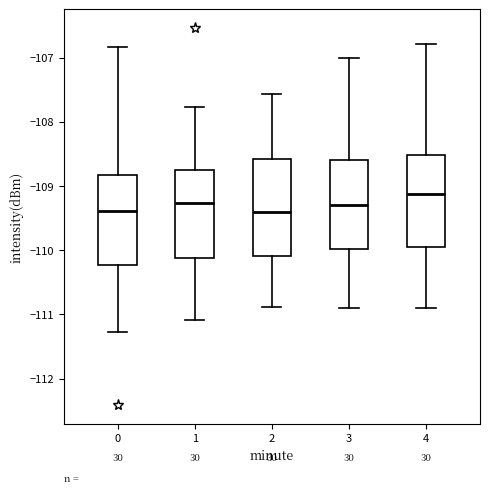

Reading left to right, read every box against the y-axis: the position of its median line, the range the box covers, and the ends of its whiskers. The values are not printed on the chart, so give them approximately, as read against the axis.

0: median -109.4, box -110.2 to -108.8, whiskers -111.3 to -106.8
1: median -109.3, box -110.1 to -108.8, whiskers -111.1 to -107.8
2: median -109.4, box -110.1 to -108.6, whiskers -110.9 to -107.6
3: median -109.3, box -110.0 to -108.6, whiskers -110.9 to -107.0
4: median -109.1, box -110.0 to -108.5, whiskers -110.9 to -106.8